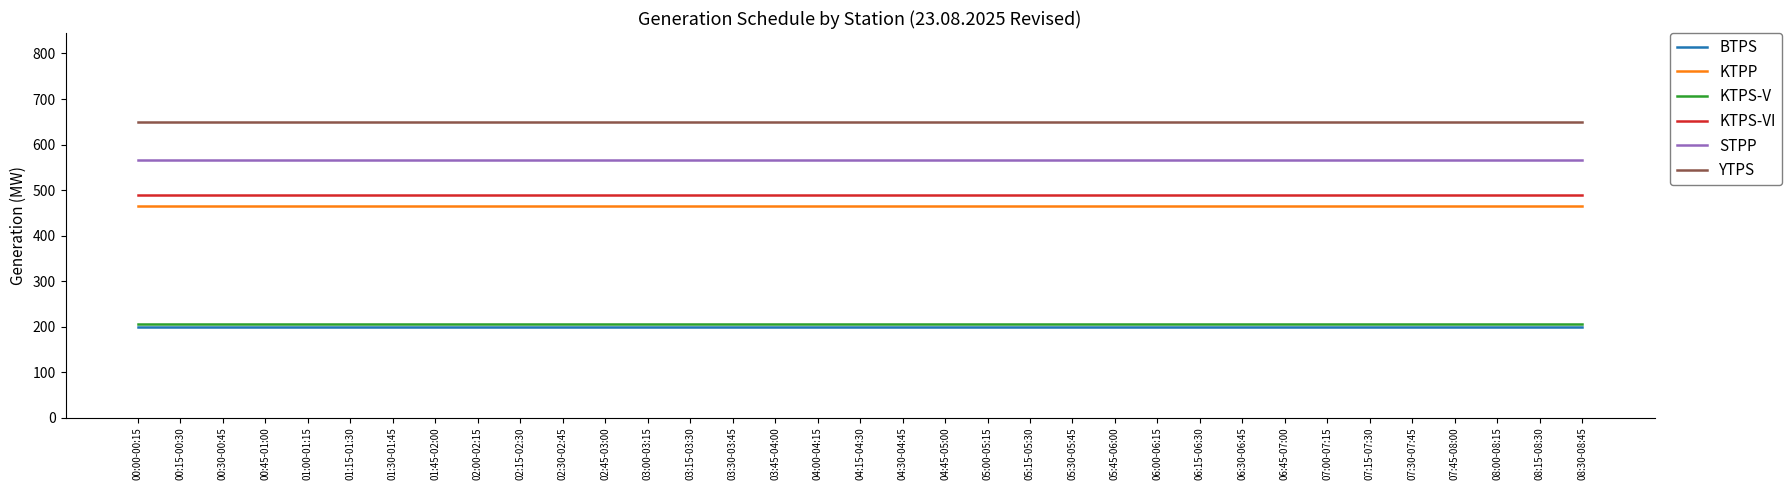

What is the maximum value for KTPS-VI?

489.4